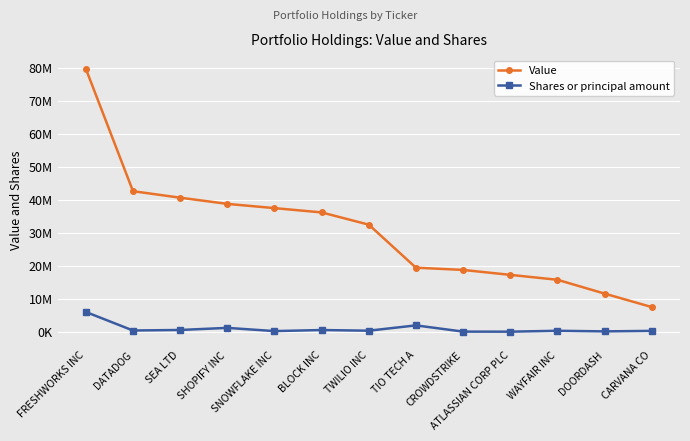

True or false: Value has a value of 19898923 at DATADOG.

False